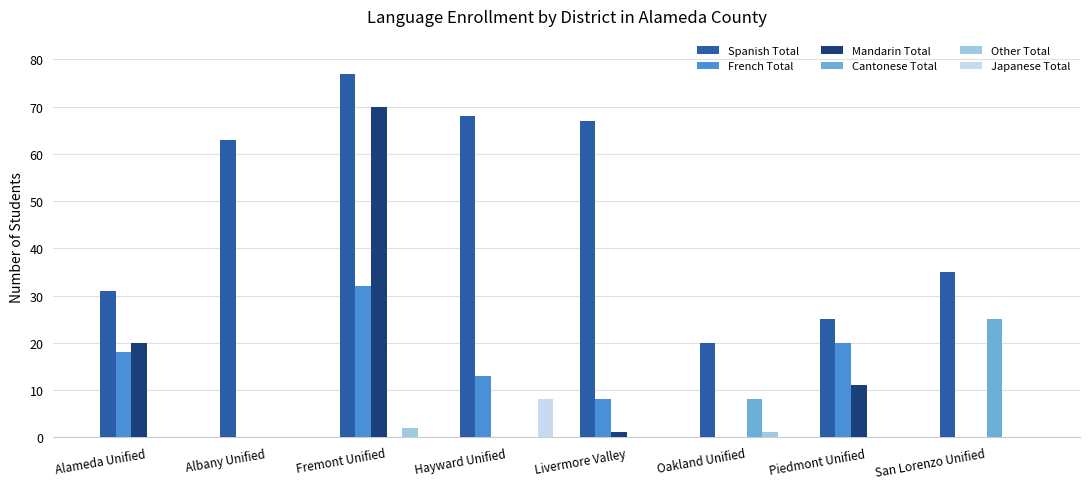

What is the maximum value for French Total?

32